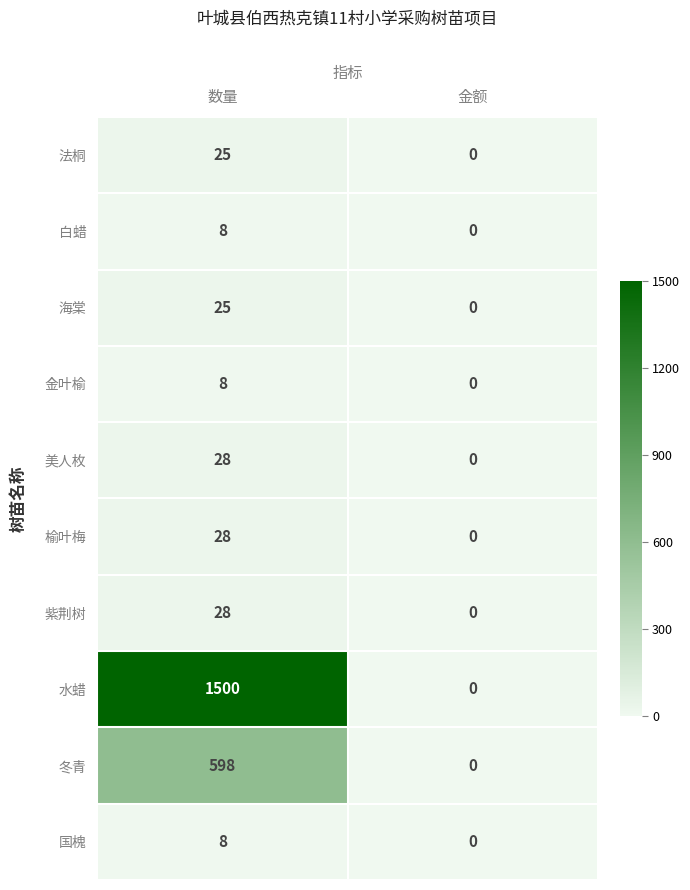

What is the difference between the 白蜡 values at 数量 and 金额?

8